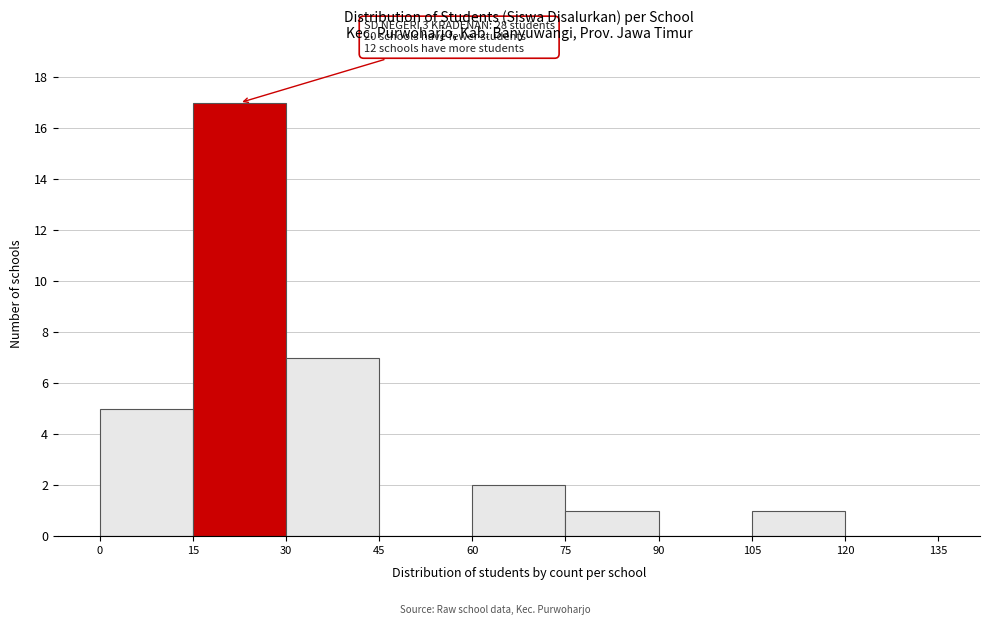

Over which range of the x-axis is the bar tallest?

15 to 30